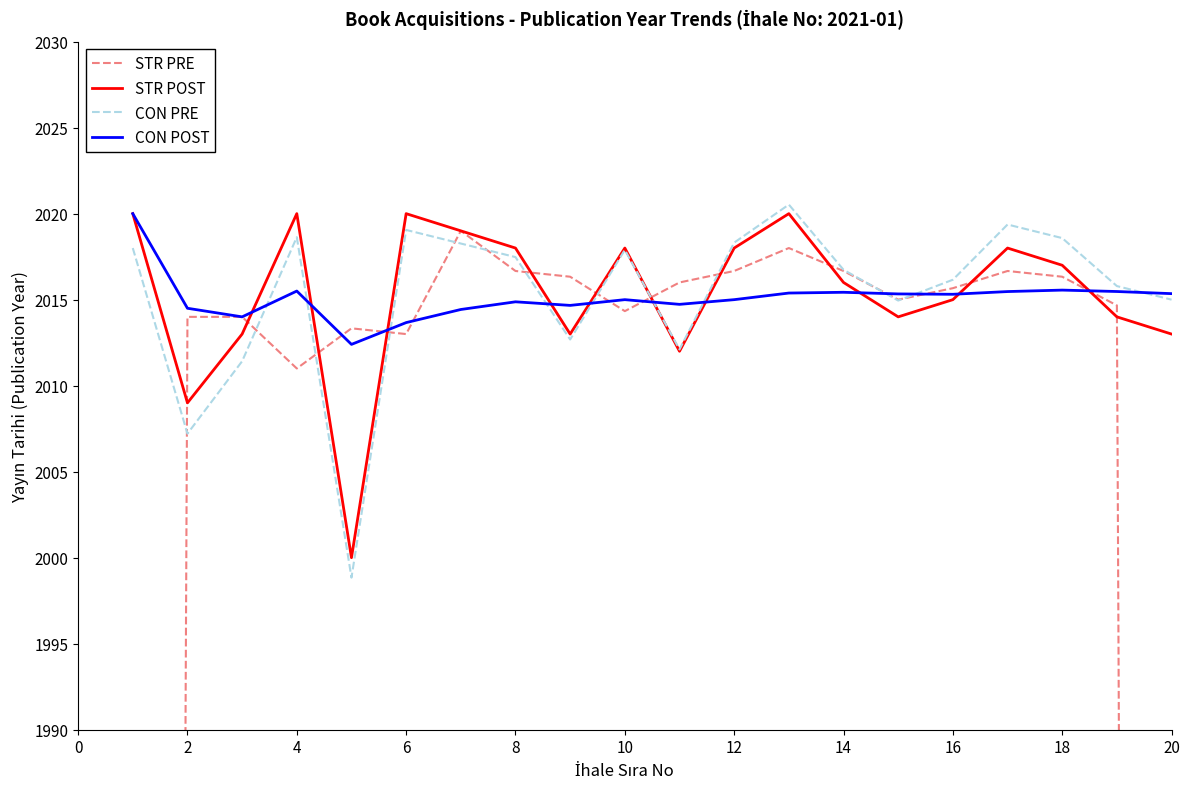

How many lines are shown in the chart?

4